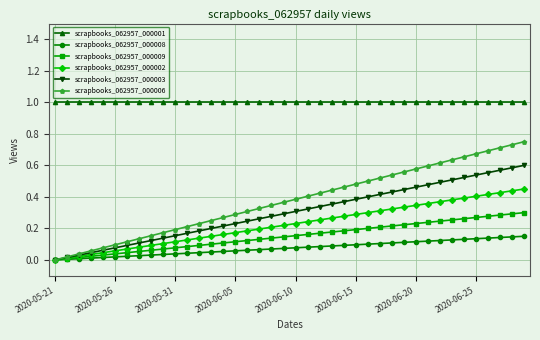

True or false: scrapbooks_062957_000003 and scrapbooks_062957_000001 intersect in this chart.

False